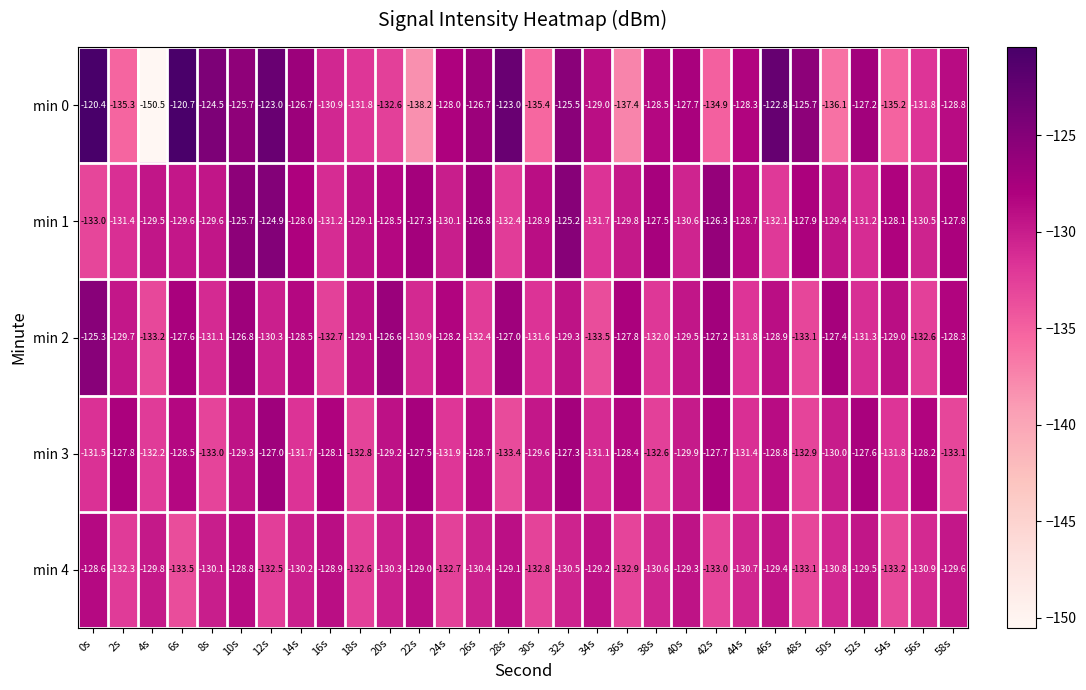

Which series has the widest spread of values?

min 0